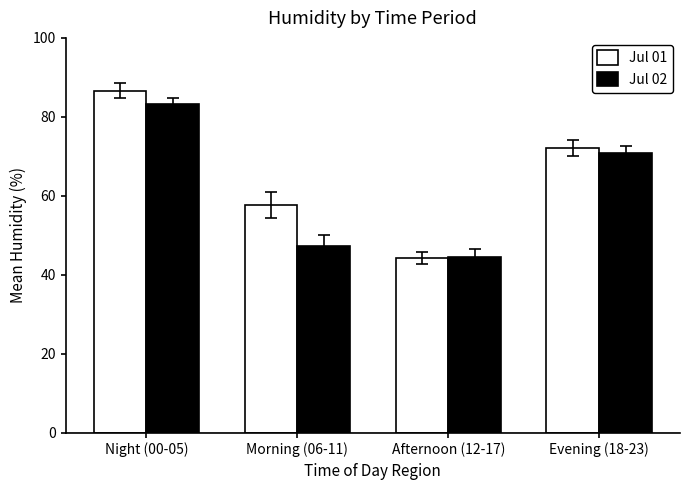

What is the difference between the second highest and minimum values in the Jul 01 series?

27.8